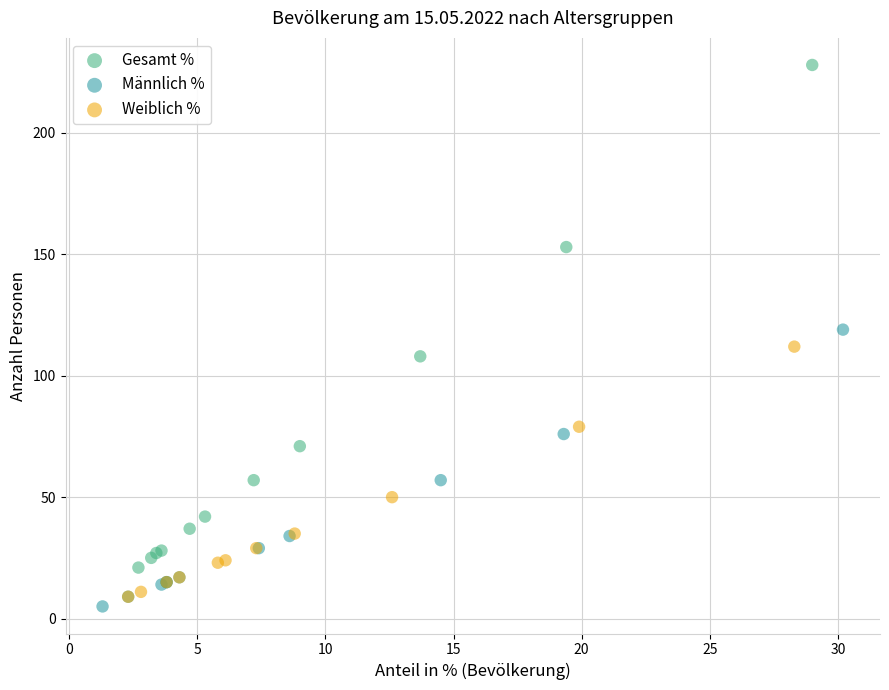

Which series has the largest Y range (max minus min)?

Gesamt %